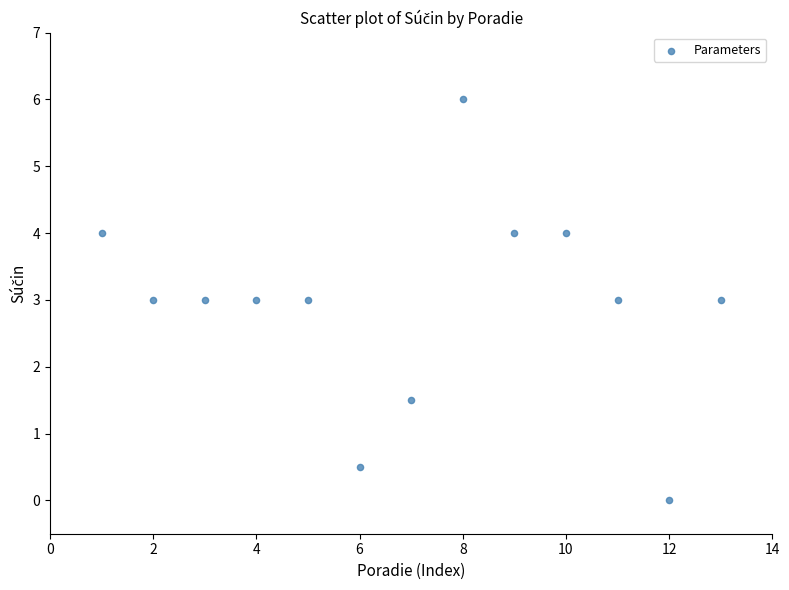

What is the range of X values (max minus min)?

12.0